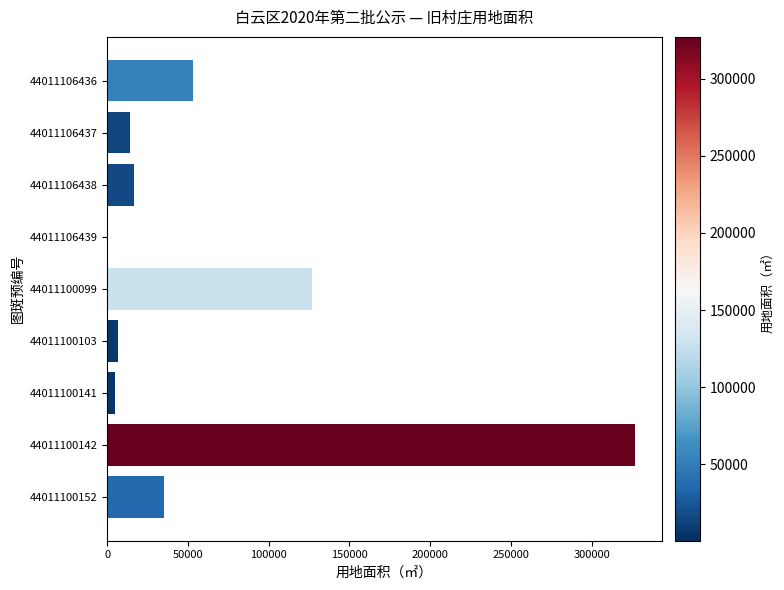

Are the bars horizontal?

Yes